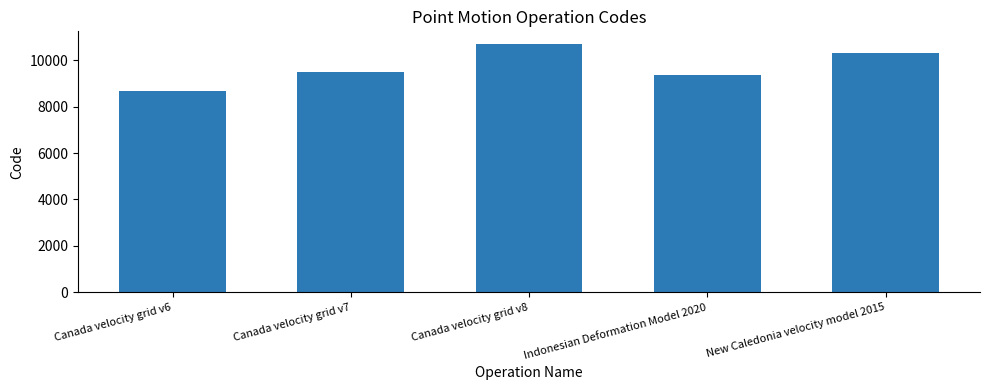

How many bars are there in total?

5